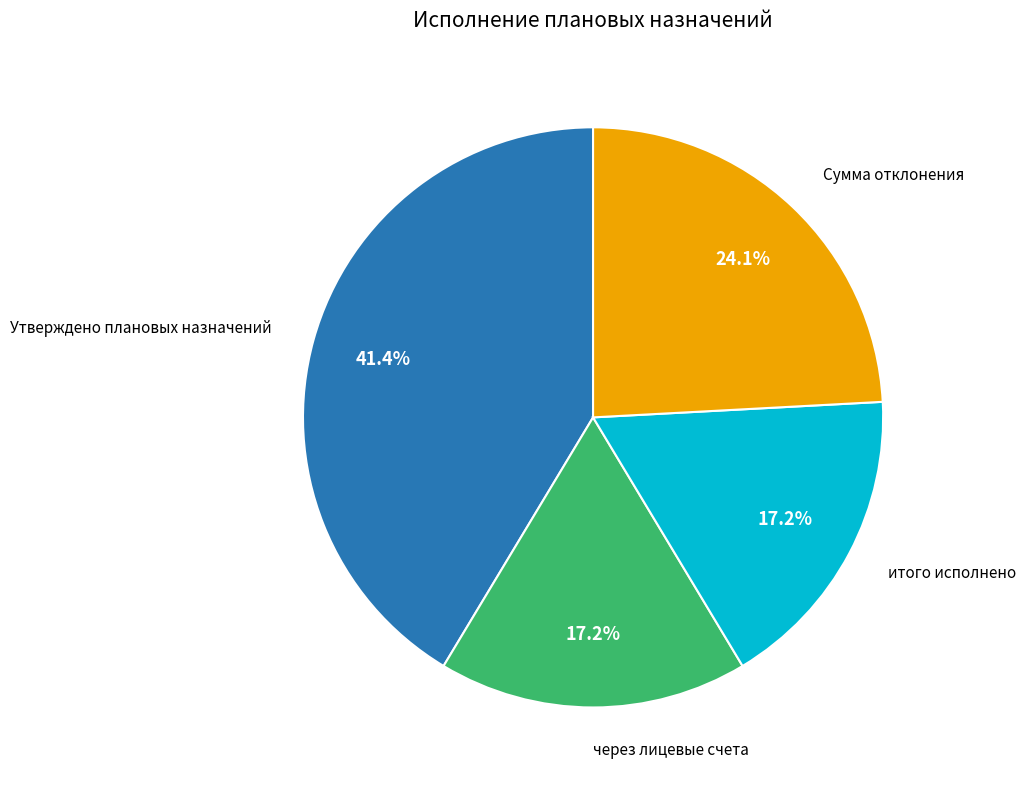

Does any single category account for the majority?

No